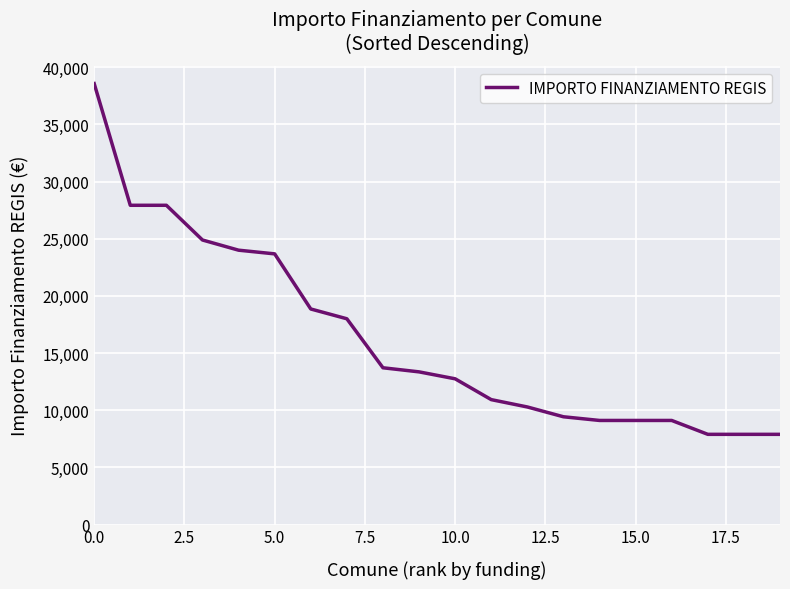

What is the difference between the maximum and minimum values?

30674